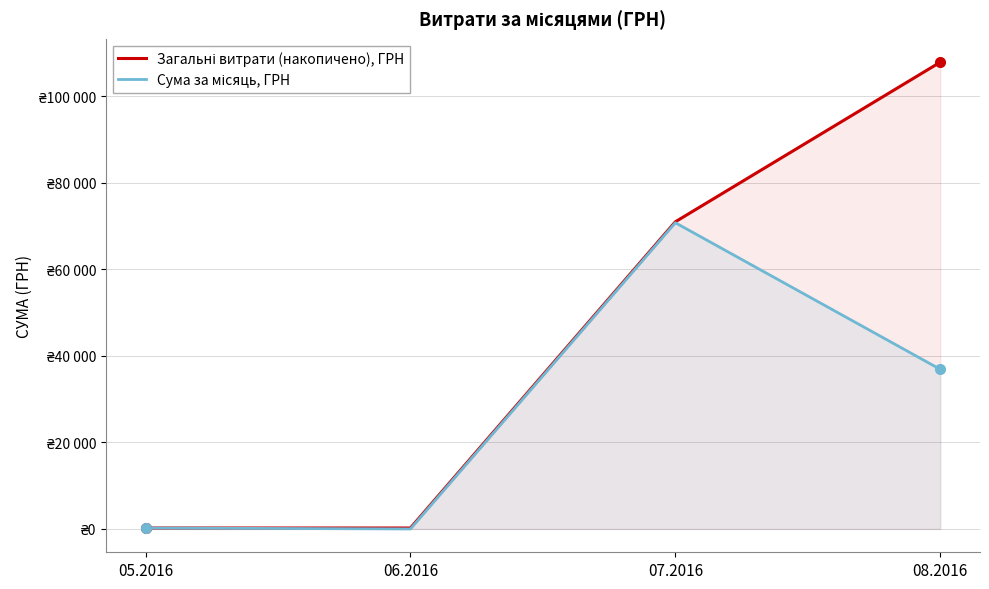

List the series in order of their overall mean, lowest first.

Сума за місяць, ГРН, Загальні витрати (накопичено), ГРН